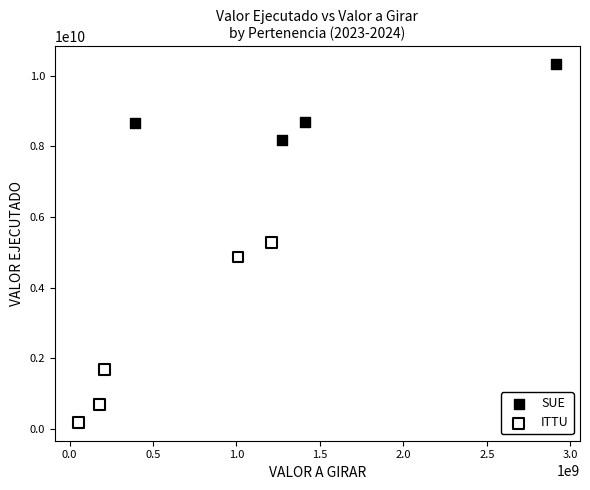

Which series contains the highest Y value?

SUE